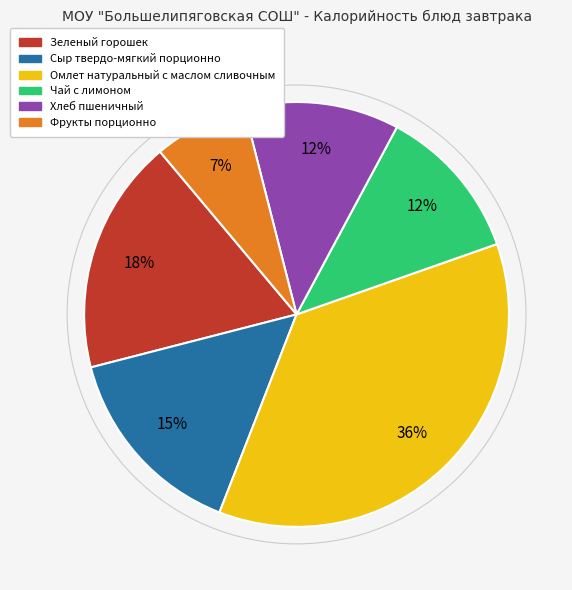

What is the ratio of the value at Чай с лимоном to the value at Хлеб пшеничный?

1.0